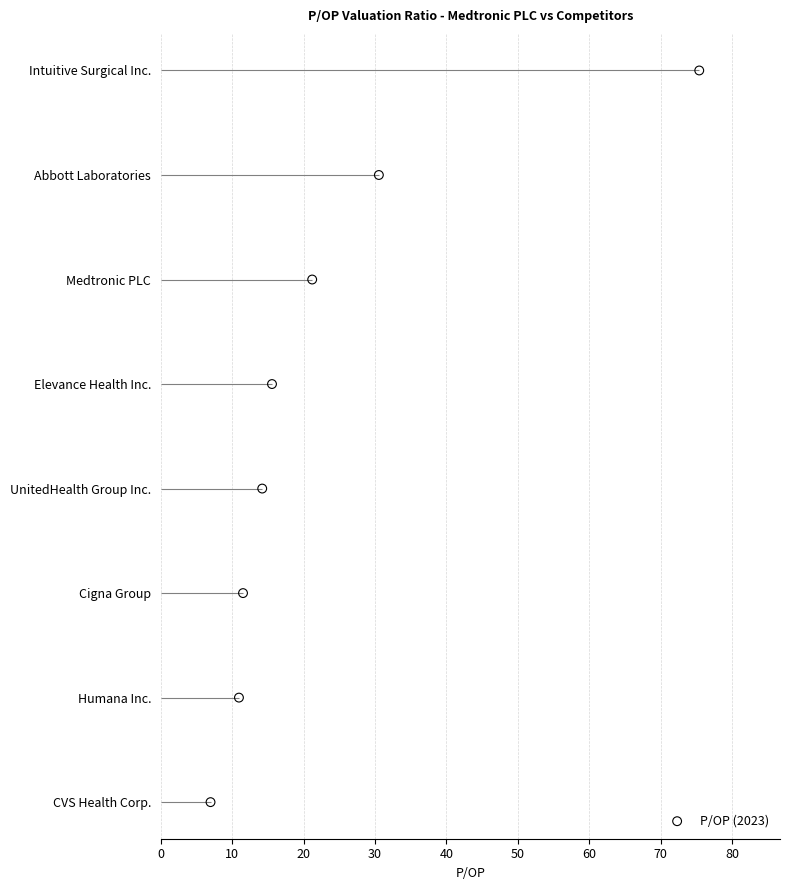

What is the ratio of the value at 40 to the value at 50?

0.8